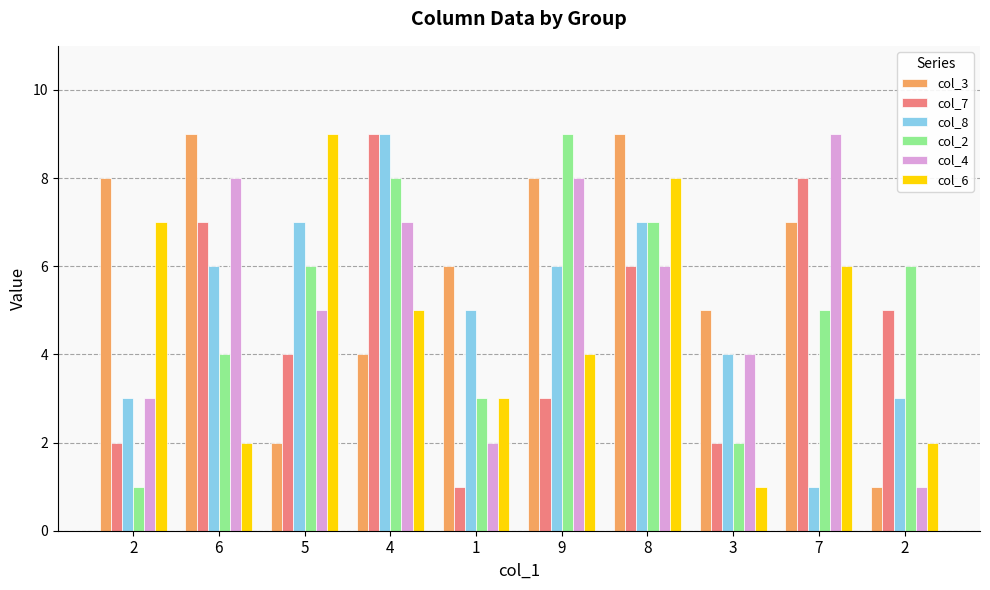

What is the difference between the maximum and second lowest values in the col_2 series?

7